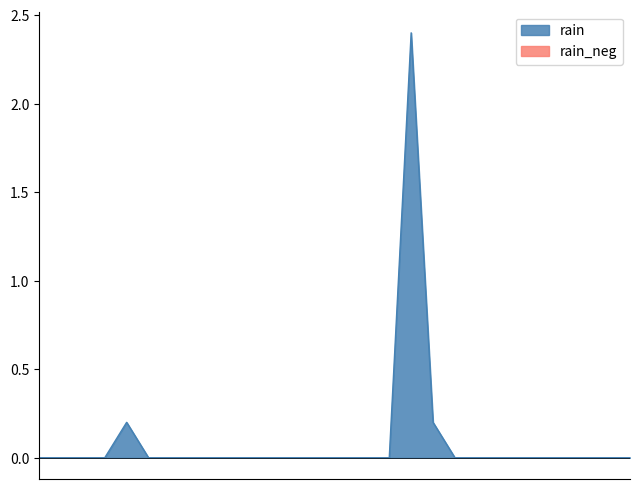

The chart shows a value of 0.0 at 2015-02-17. True or false?

True